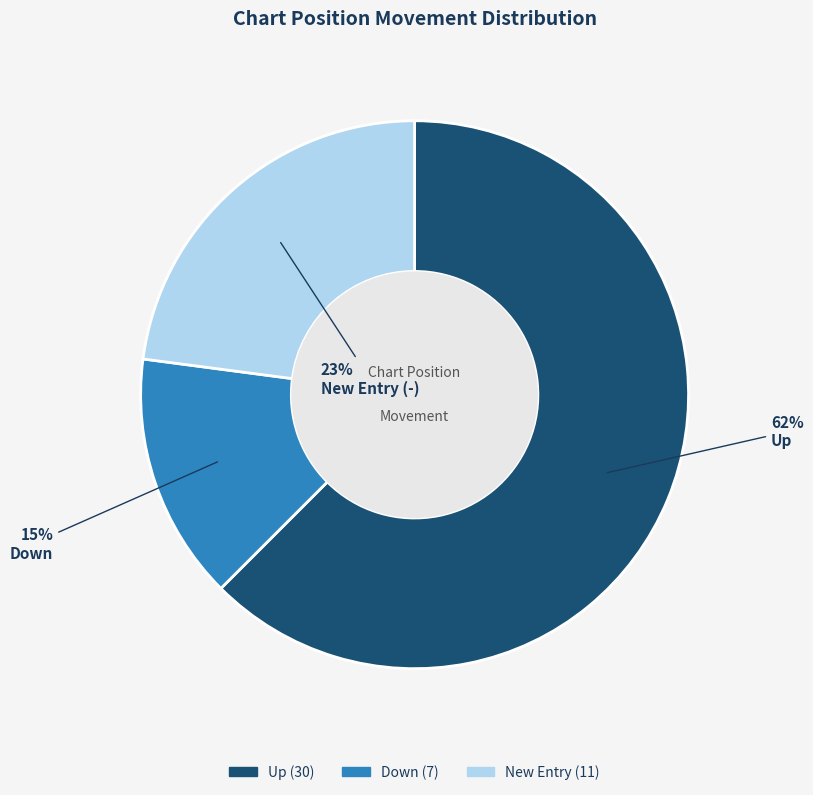

To the nearest percent, what is the average slice percentage?

33%